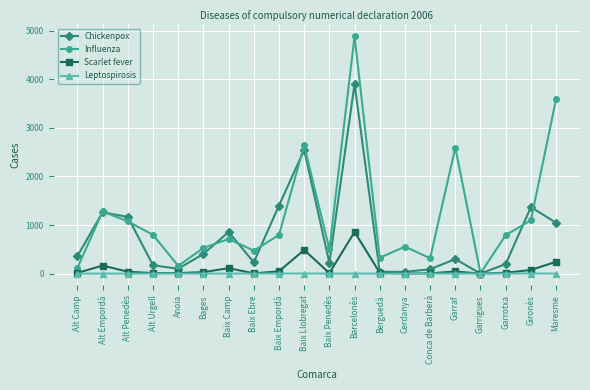

The Leptospirosis series shows 0 at Bages. True or false?

True